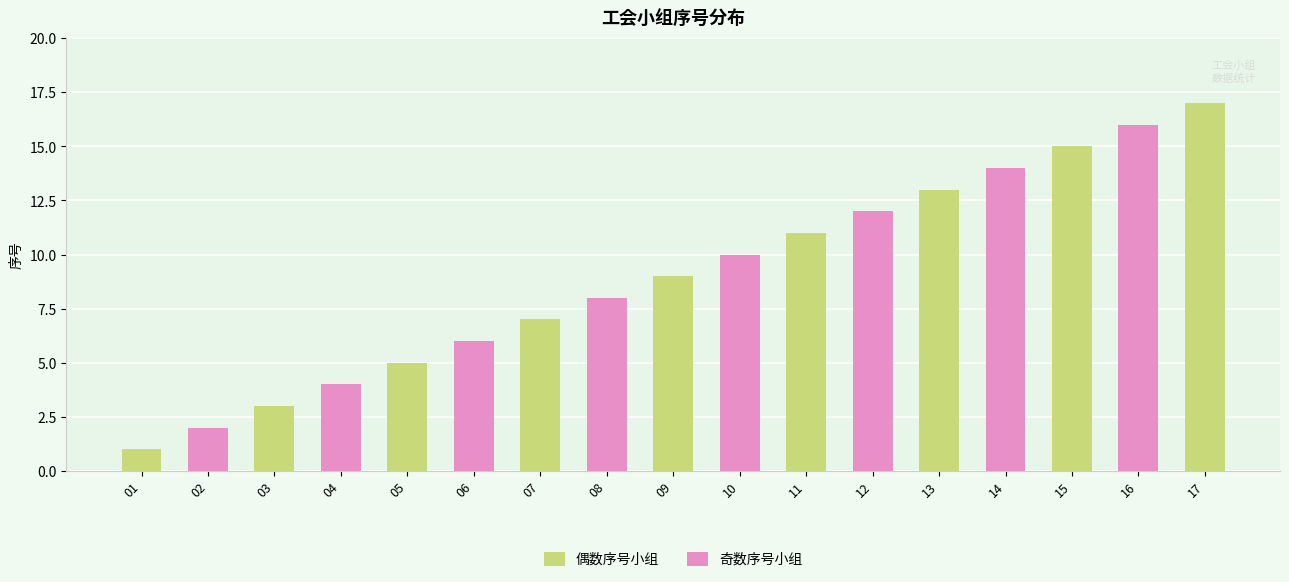

Rank the categories by 偶数序号小组 value from lowest to highest.

01, 03, 05, 07, 09, 11, 13, 15, 17